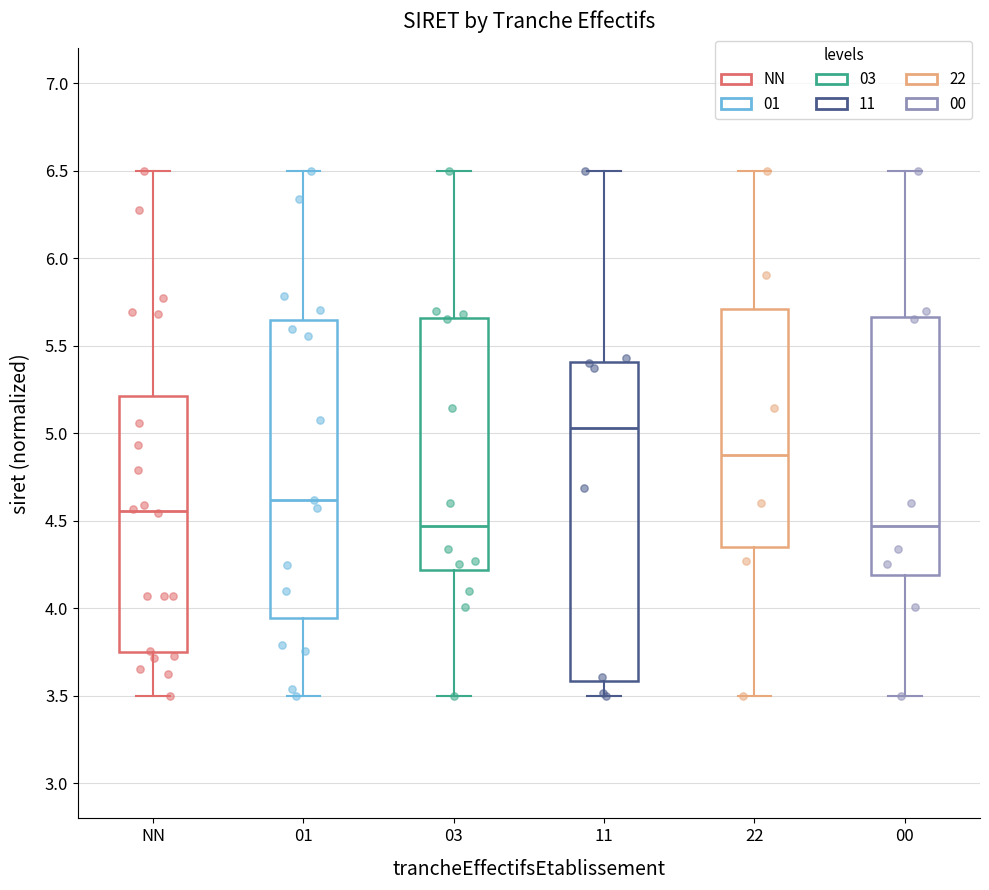

Which box's median line is the highest?

11